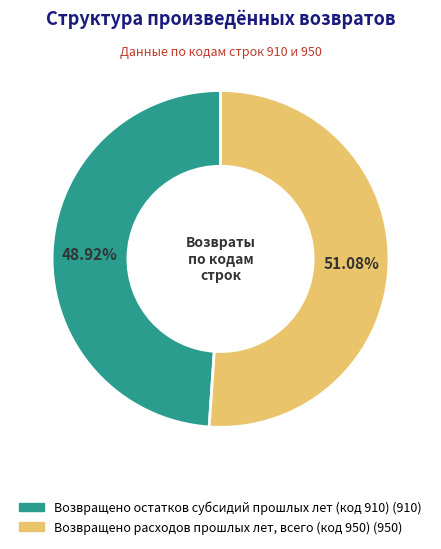

What is the ratio of the value at Возвращено расходов прошлых лет, всего (код 950) to the value at Возвращено остатков субсидий прошлых лет (код 910)?

1.0